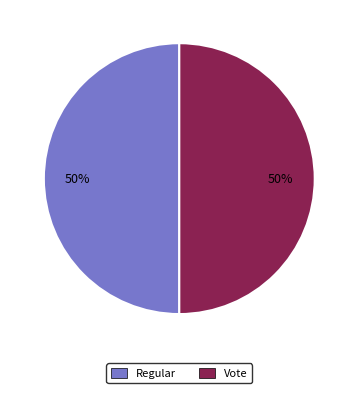

To the nearest percent, what portion does Regular represent?

50%